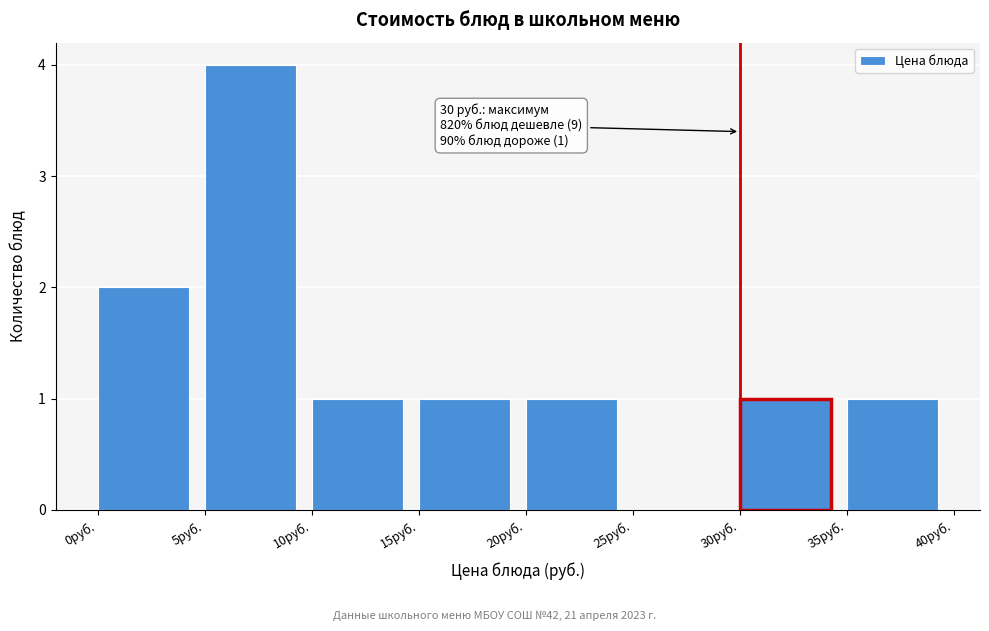

Over which range of the x-axis is the bar tallest?

5 to 10